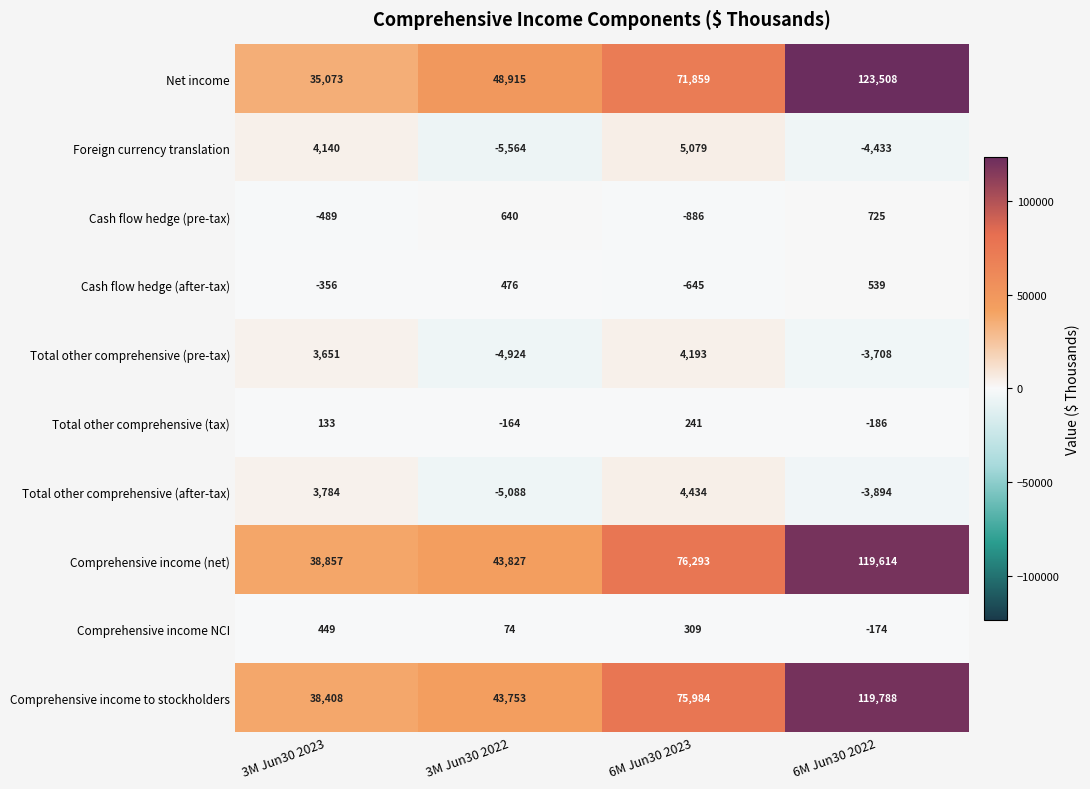

Rank the categories by Total other comprehensive (tax) value from highest to lowest.

6M Jun30 2023, 3M Jun30 2023, 3M Jun30 2022, 6M Jun30 2022